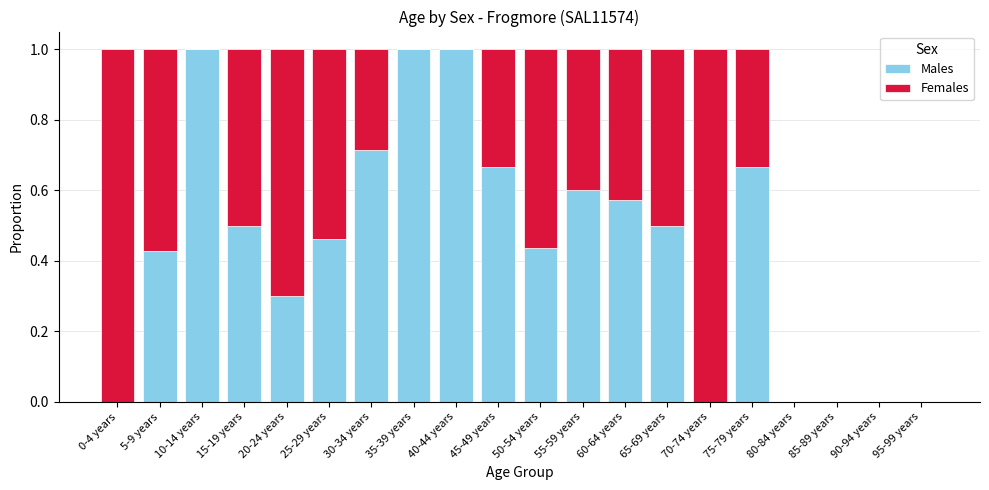

True or false: Males has a value of 0.2 at 65-69 years.

False